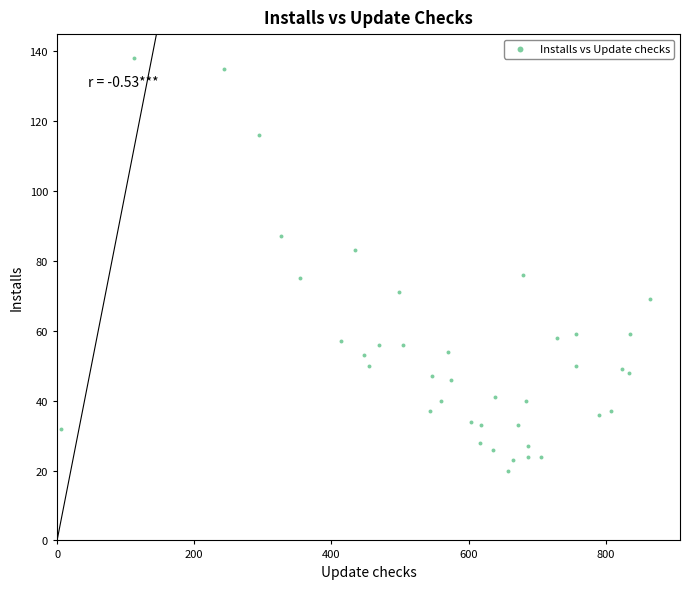

What is the range of Y values (max minus min)?

118